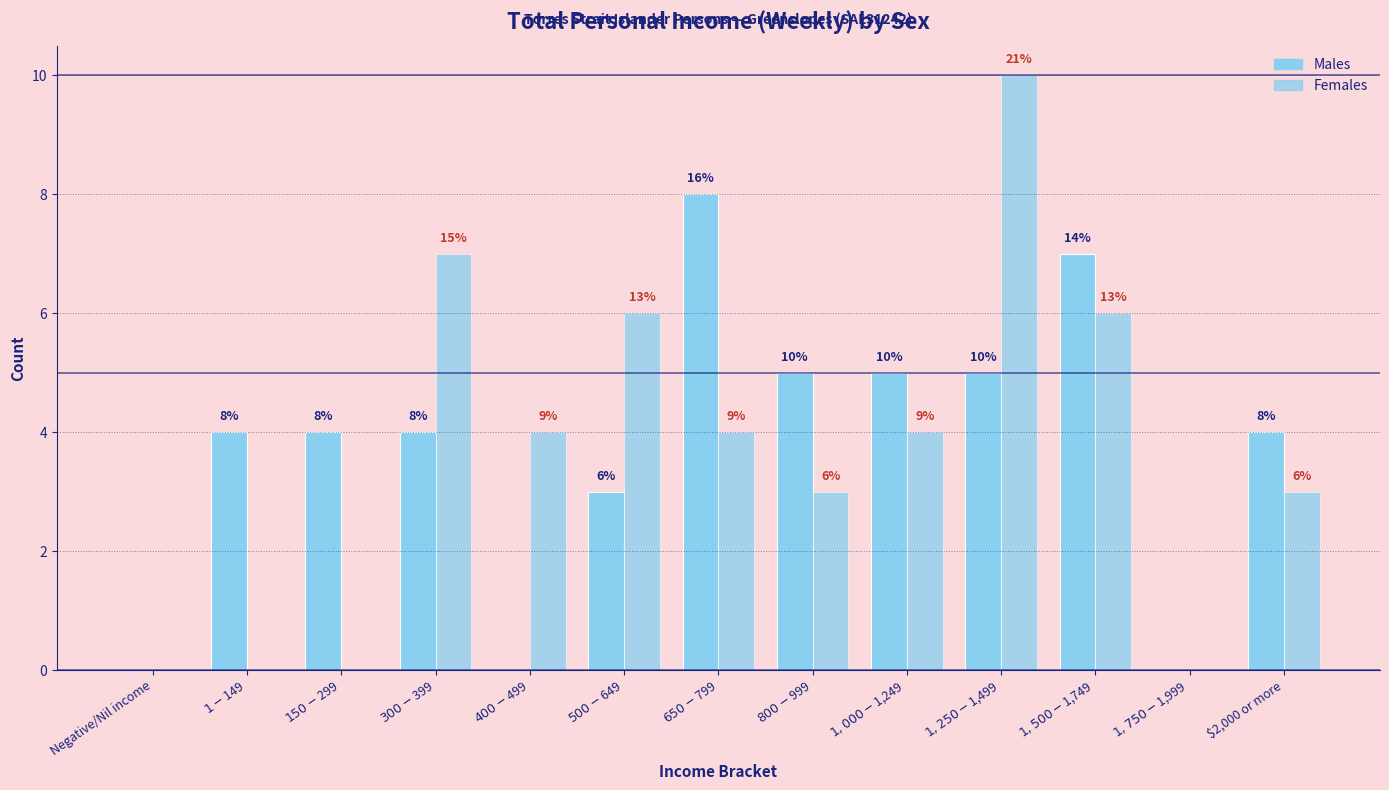

How many groups of bars are there?

13